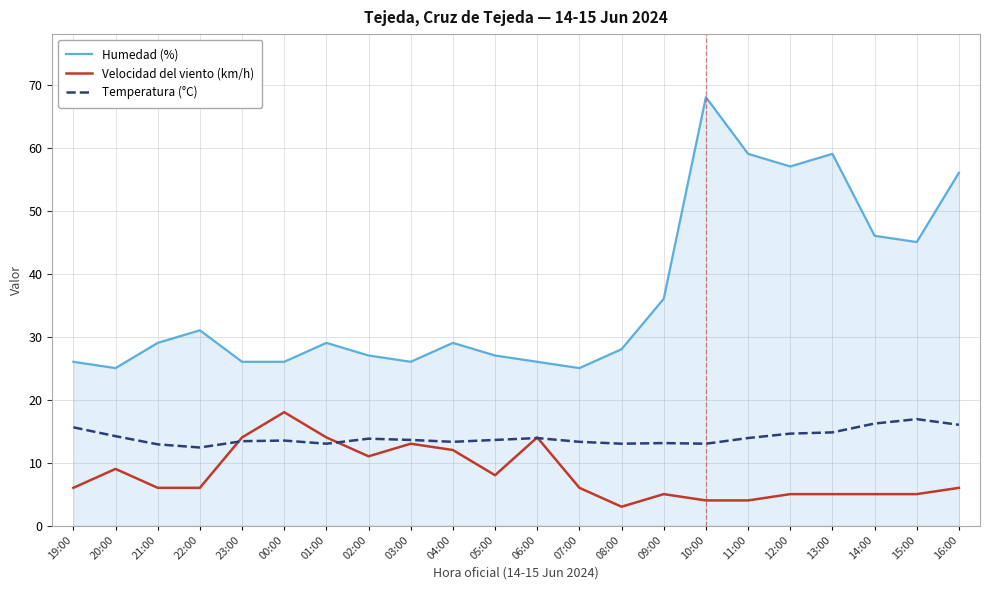

What are all the series names shown in the legend?

Humedad (%), Velocidad del viento (km/h), Temperatura (°C)